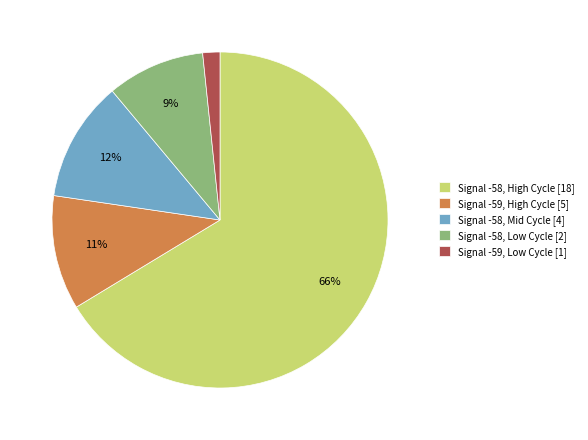

Combined, do Signal -58, High Cycle [18] and Signal -58, Low Cycle [2] account for over 50%?

Yes